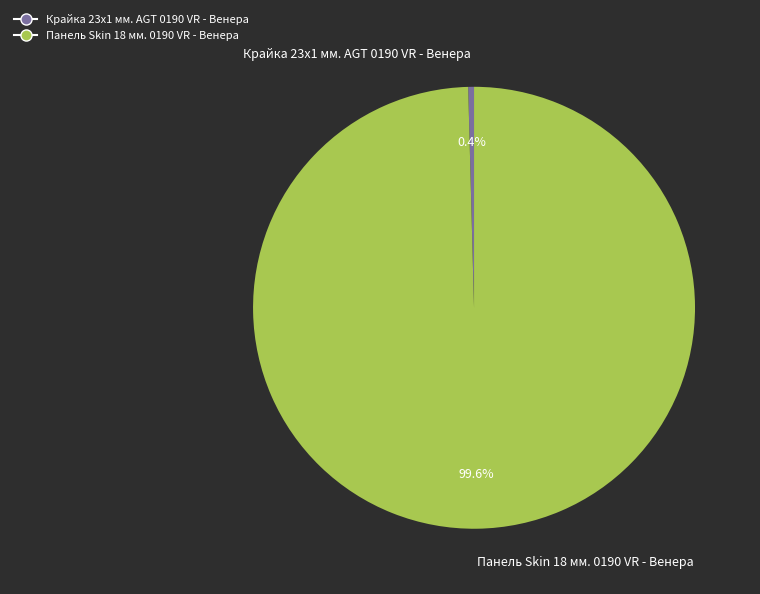

To the nearest percent, what is the difference between the largest and smallest slice percentages?

99%